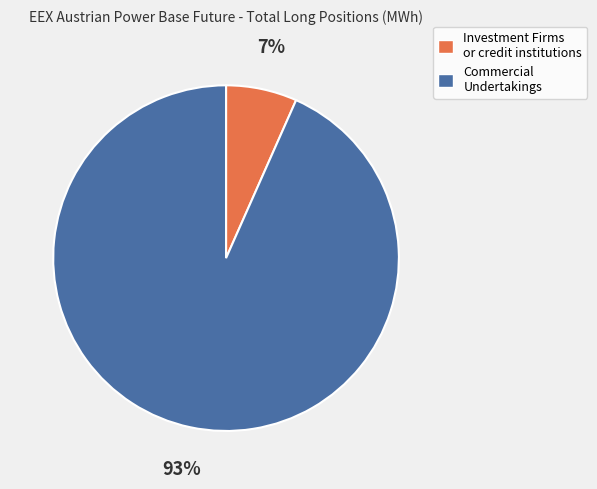

How many slices are in this pie chart?

2